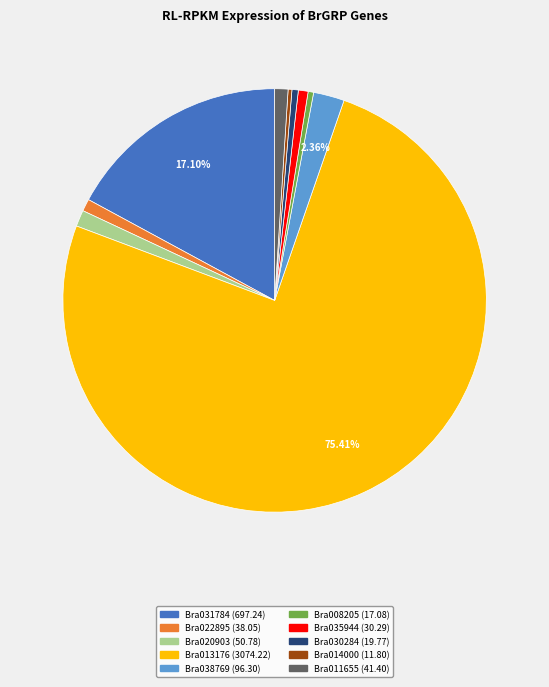

To the nearest percent, what portion does Bra020903 represent?

1%